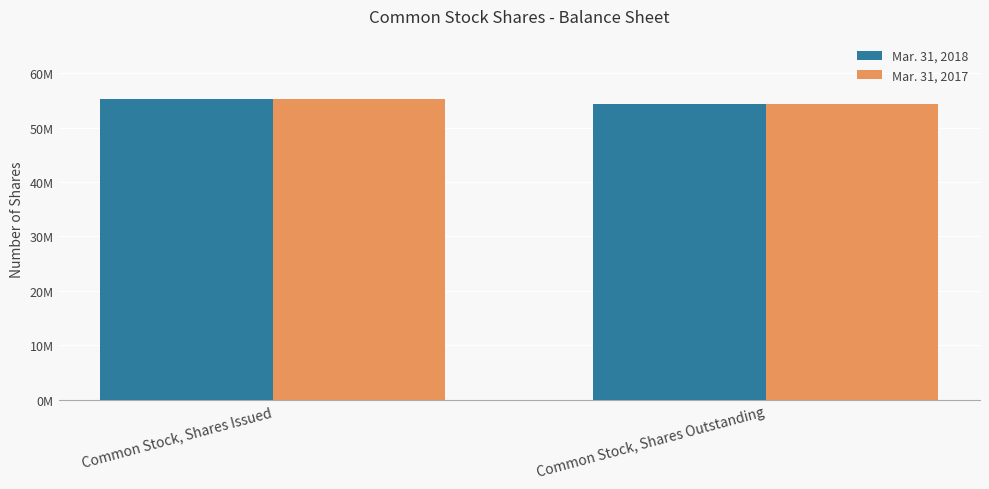

What are all the series names shown in the legend?

Mar. 31, 2018, Mar. 31, 2017